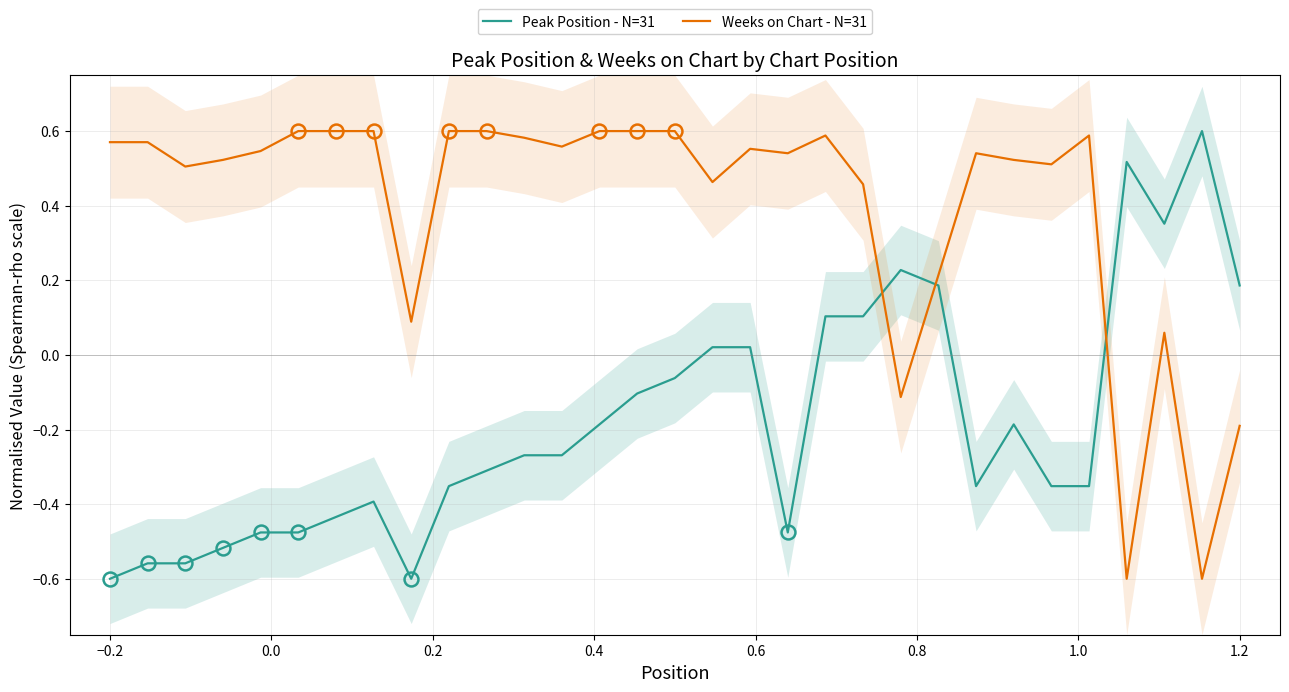

Which series has the largest total across all categories?

Weeks on Chart - N=31